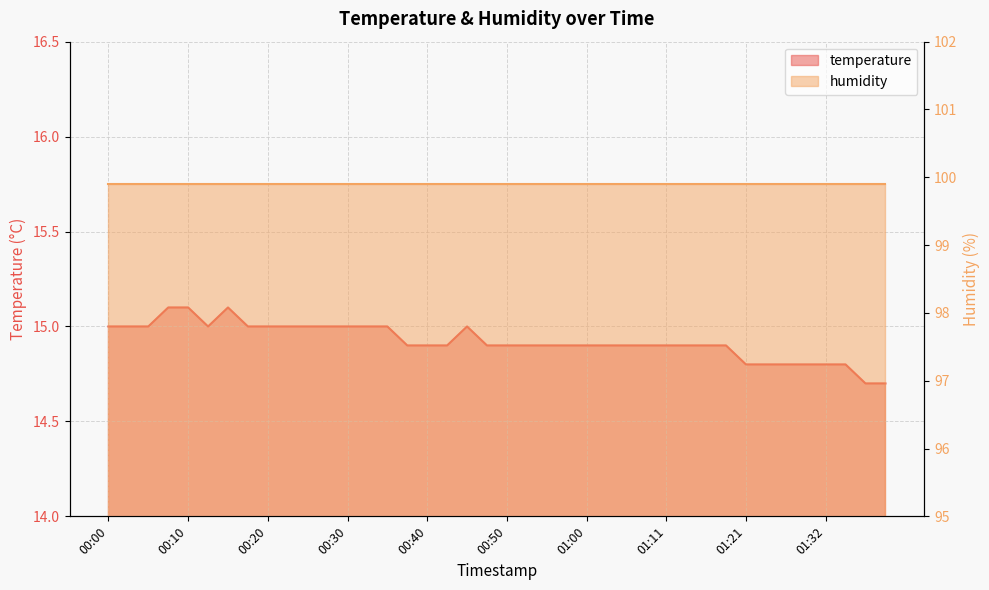

What is the difference between the second highest and second lowest values?

0.4